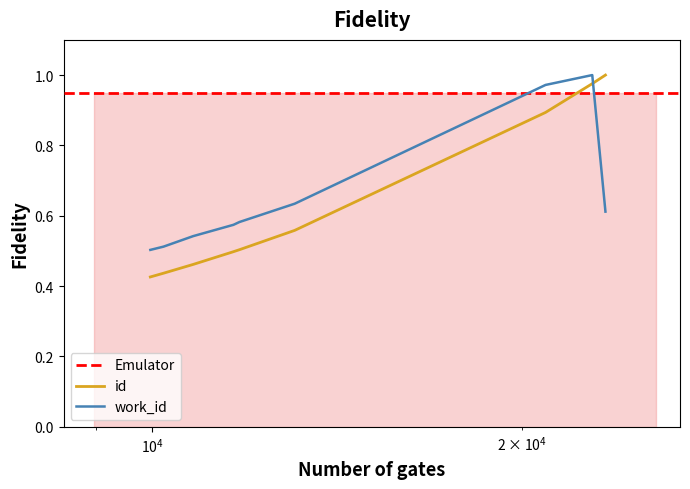

What is the difference between the second highest and minimum values in the id series?

0.5